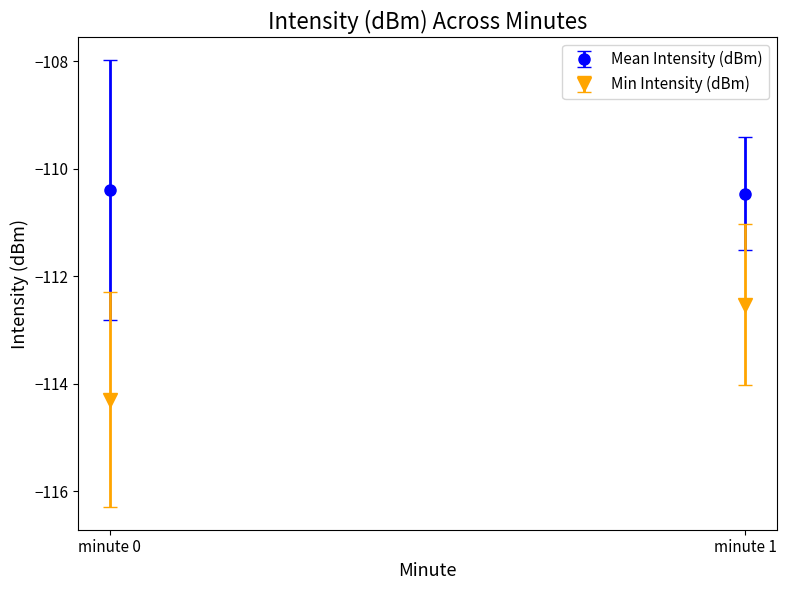

Are the bars horizontal?

No